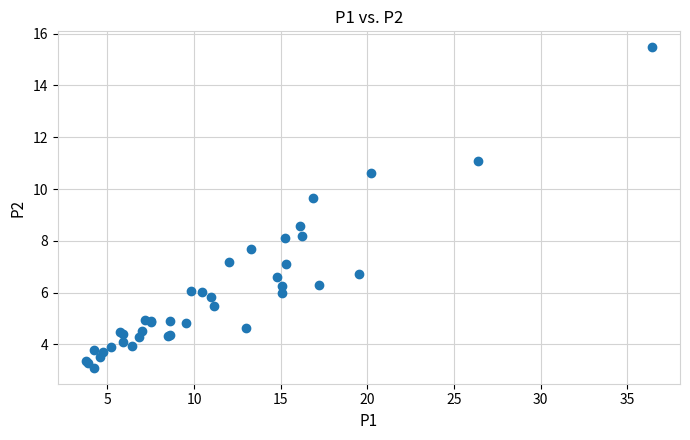

What Y value in the scatter plot is closest to 9?

8.6